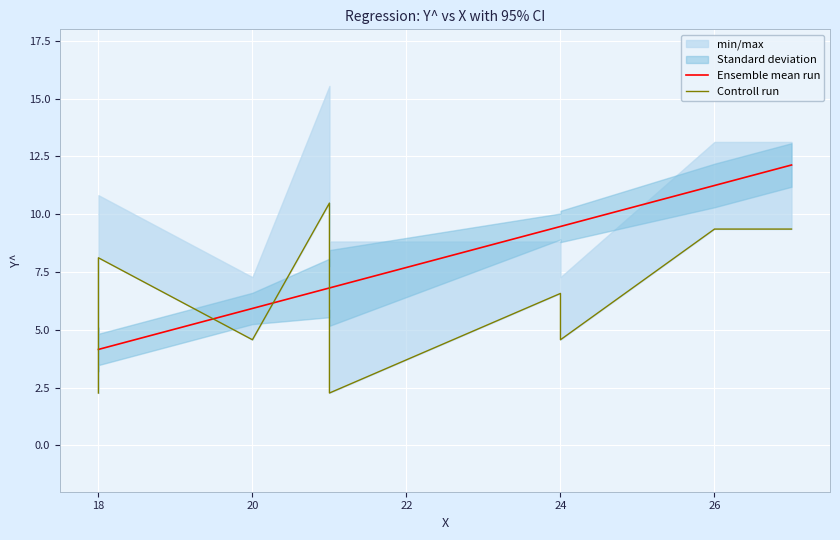

What is the difference between the maximum and second lowest values in the Controll run series?

8.2